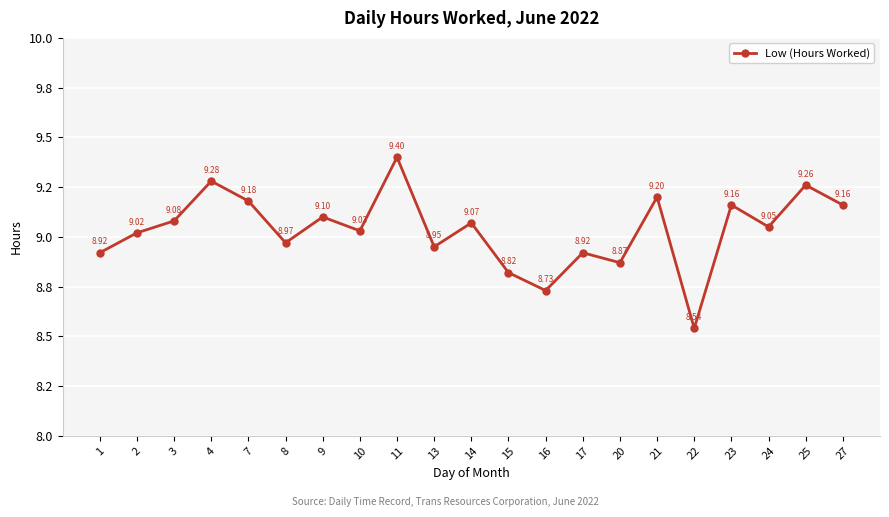

Does the chart have visible grid lines?

Yes